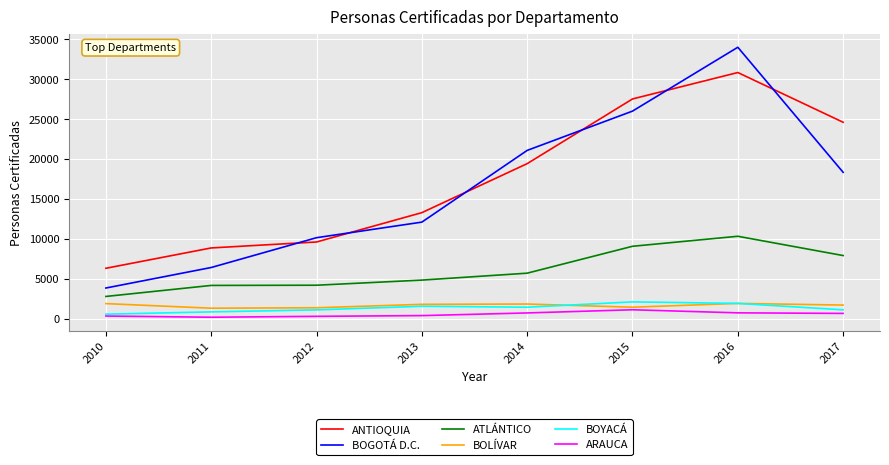

Is the value of BOLÍVAR at 2015 greater than the value of ANTIOQUIA at 2016?

No